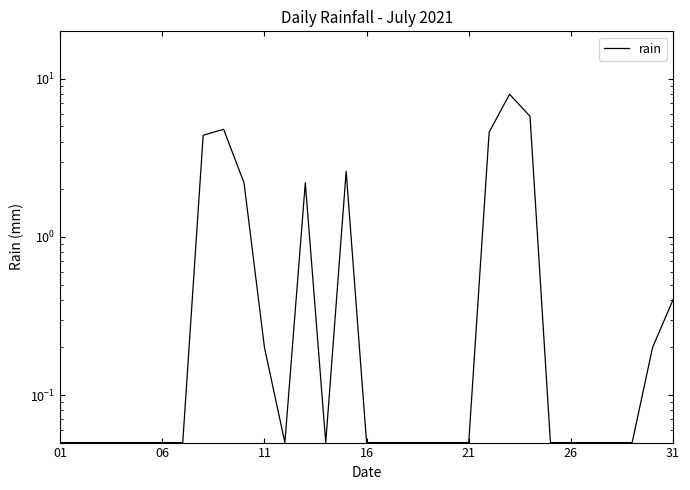

What is the approximate value at 27?

0.1